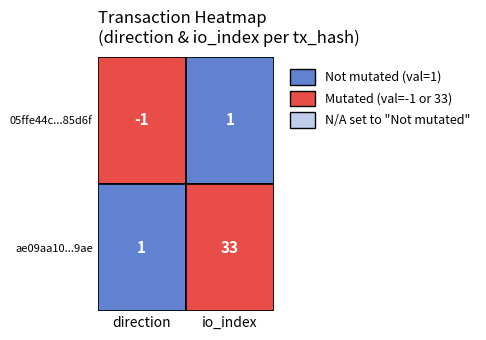

Reading left to right, list all the values displayed in this chart.

05ffe44c17a33ec385a53ee0386b5bf11885d6f: -1	1
ae09aa108644e2c458766559365fe015323a9ae: 1	33